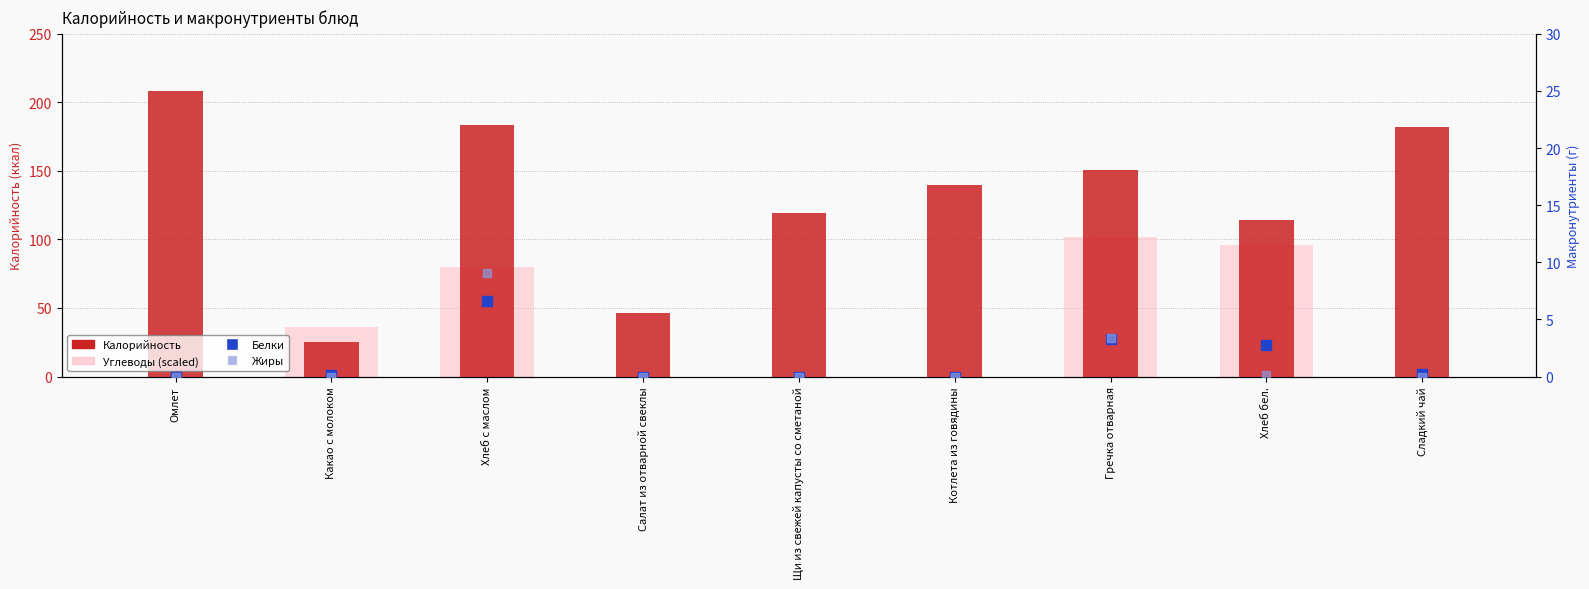

Which series contains the highest Y value?

Калорийность